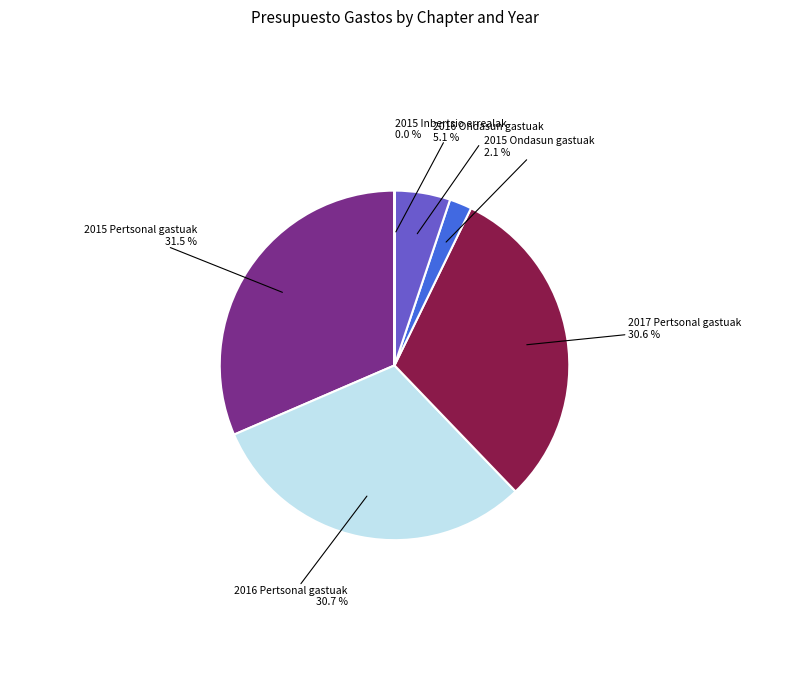

Combined, do 2017 Pertsonal gastuak and 2016 Ondasun gastuak account for over 50%?

No